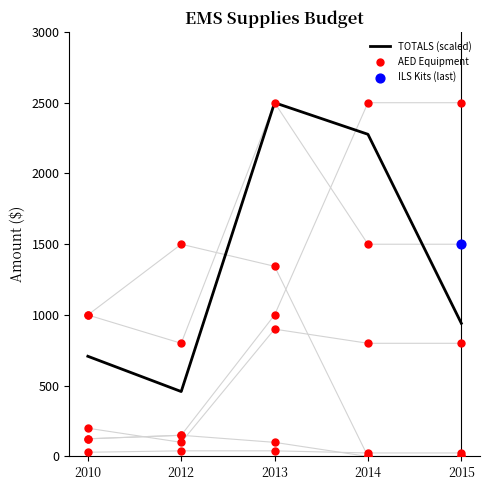

Is the value of TOTALS (scaled) at 2013 greater than the value of AED Equipment at 2010?

Yes